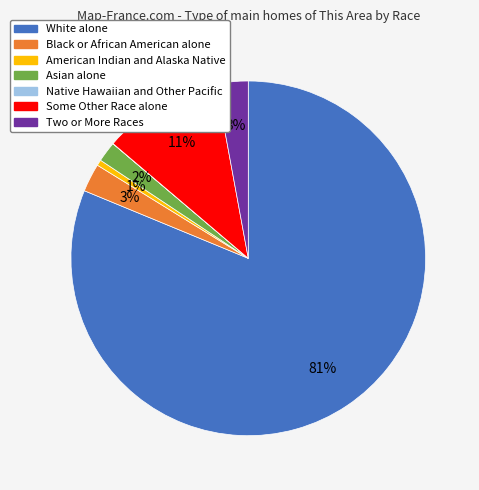

Is it true that Two or More Races is 3% of the pie?

True